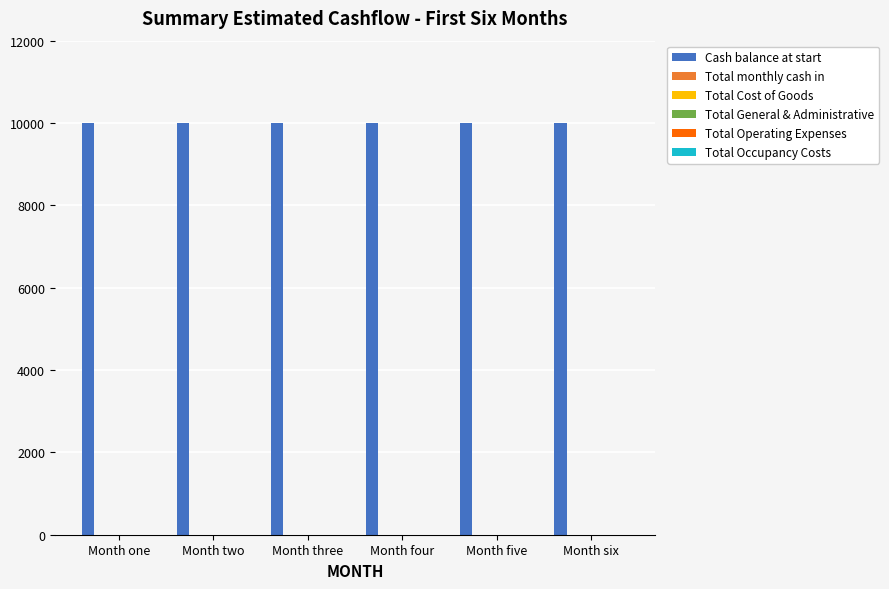

Reading left to right, extract all data points from this chart.

Cash balance at start: Month one=10000	Month two=10000	Month three=10000	Month four=10000	Month five=10000	Month six=10000
Total monthly cash in: Month one=0	Month two=0	Month three=0	Month four=0	Month five=0	Month six=0
Total Cost of Goods: Month one=0	Month two=0	Month three=0	Month four=0	Month five=0	Month six=0
Total General & Administrative: Month one=0	Month two=0	Month three=0	Month four=0	Month five=0	Month six=0
Total Operating Expenses: Month one=0	Month two=0	Month three=0	Month four=0	Month five=0	Month six=0
Total Occupancy Costs: Month one=0	Month two=0	Month three=0	Month four=0	Month five=0	Month six=0